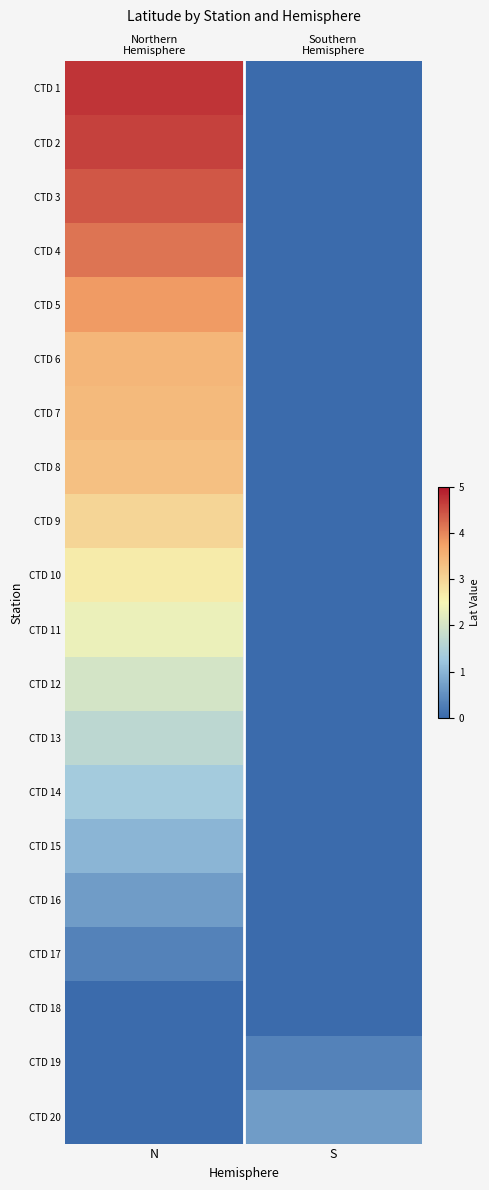

How many values in the CTD 5 series exceed 3?

1